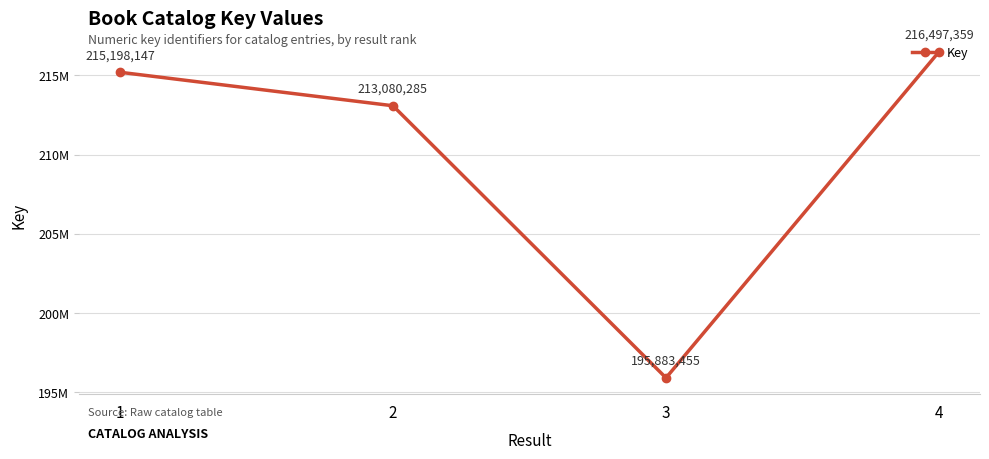

What is the greatest value displayed?

216497359